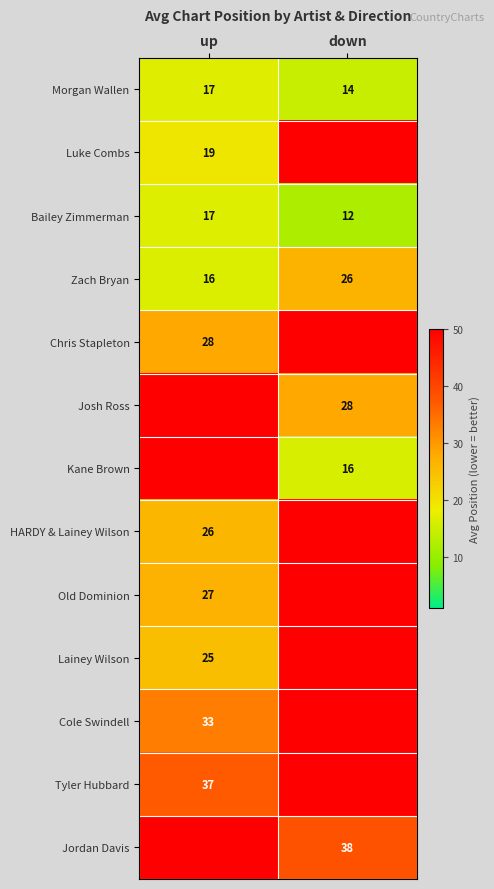

At which label is Bailey Zimmerman closest to 14?

down